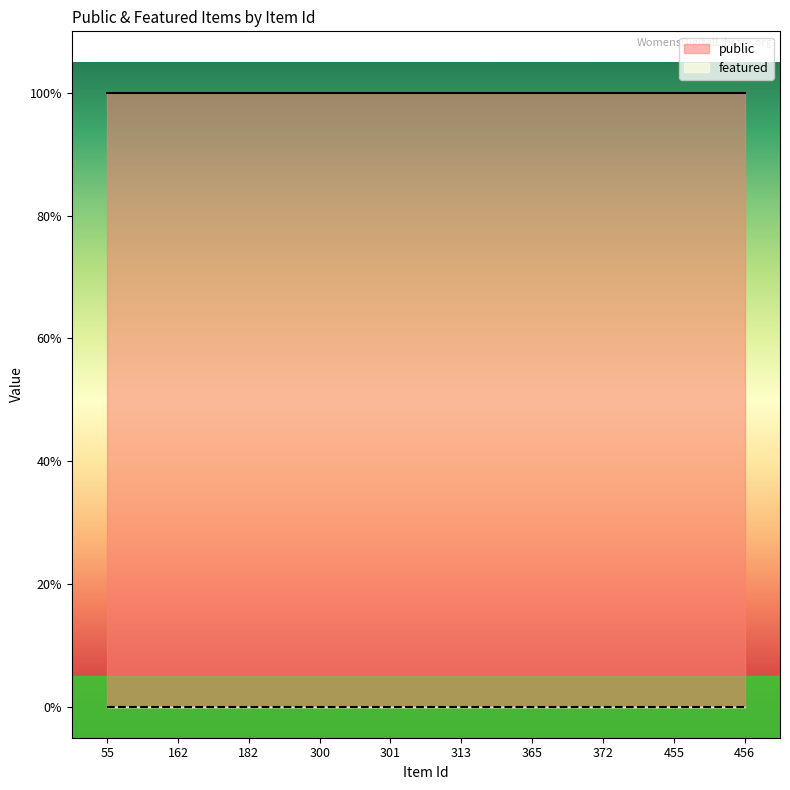

True or false: featured and public intersect in this chart.

False